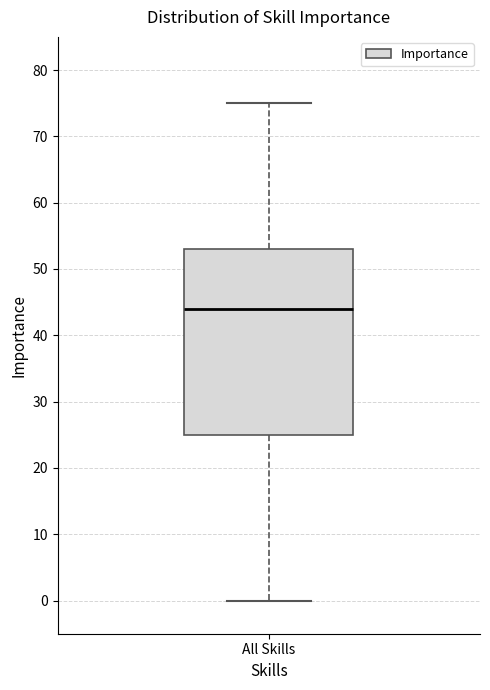

Transcribe this box plot: give where the median line is, the range the box spans, and where the two whiskers end, as read against the y-axis. The values are not printed on the chart, so give them approximately, as read against the axis.

median 44, box 25 to 53, whiskers 0 to 75